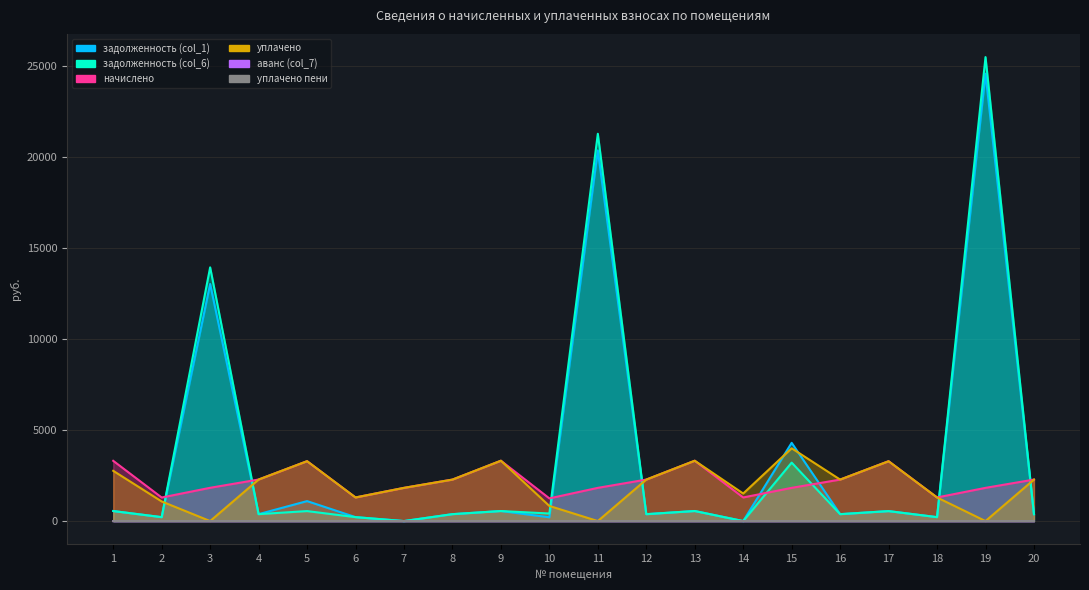

Between 8 and 9, which is larger?

9